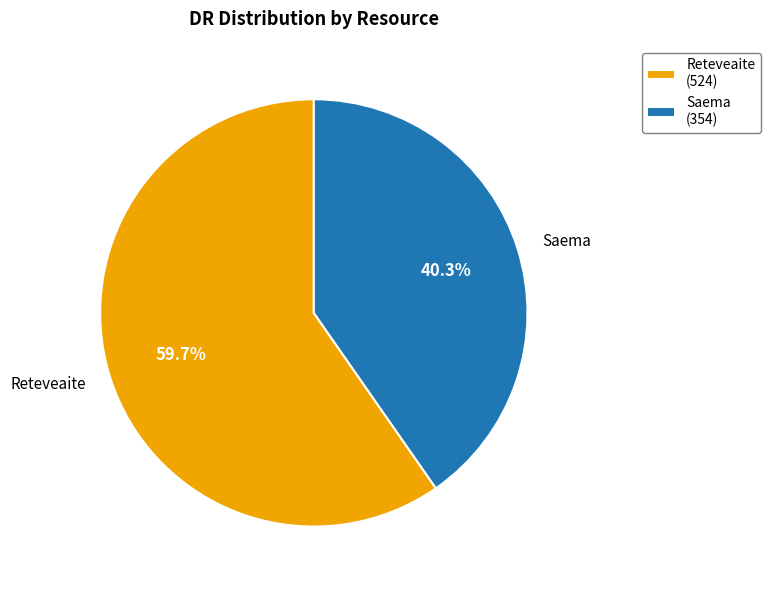

What is the total percentage of Saema and Reteveaite?

100.0%